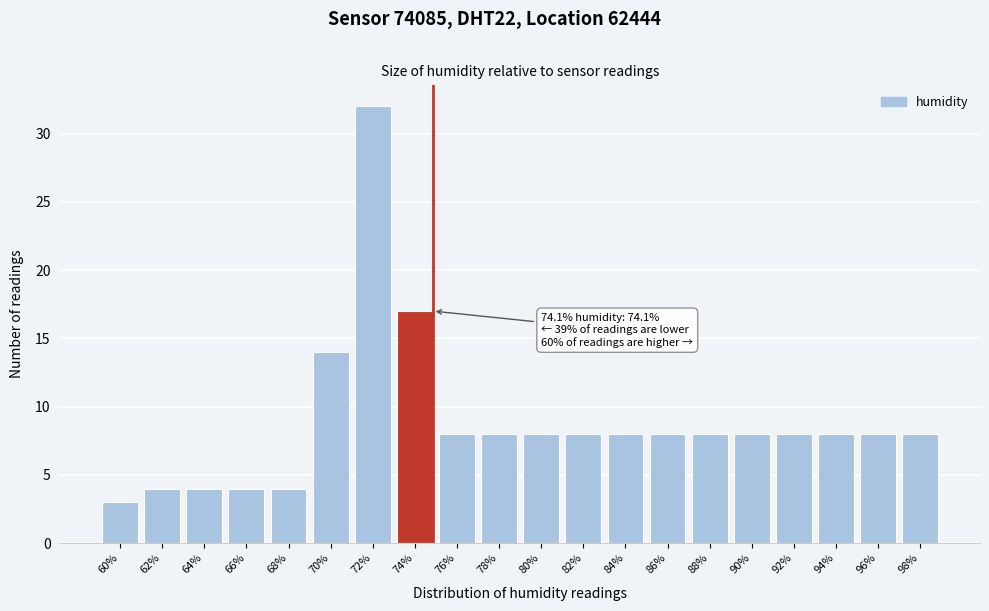

Reading right to left, list all the values displayed in this chart.

98%=8	96%=8	94%=8	92%=8	90%=8	88%=8	86%=8	84%=8	82%=8	80%=8	78%=8	76%=8	74%=17	72%=32	70%=14	68%=4	66%=4	64%=4	62%=4	60%=3